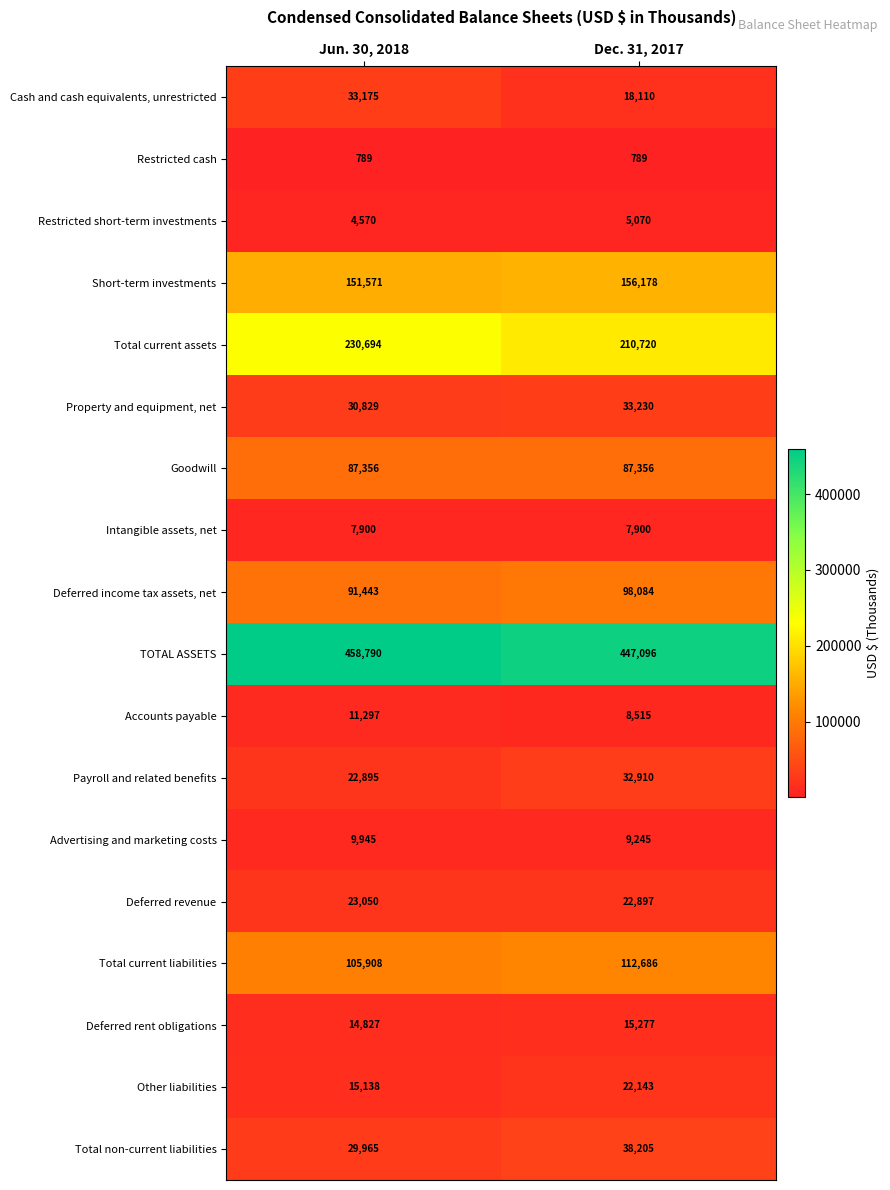

At which category is the sum across all series the highest?

Jun. 30, 2018